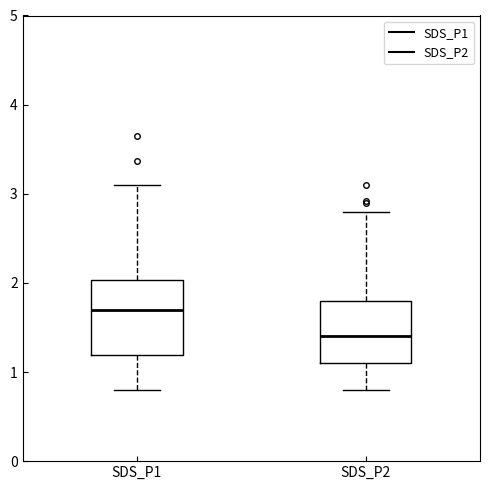

Which box has the highest median line?

SDS_P1